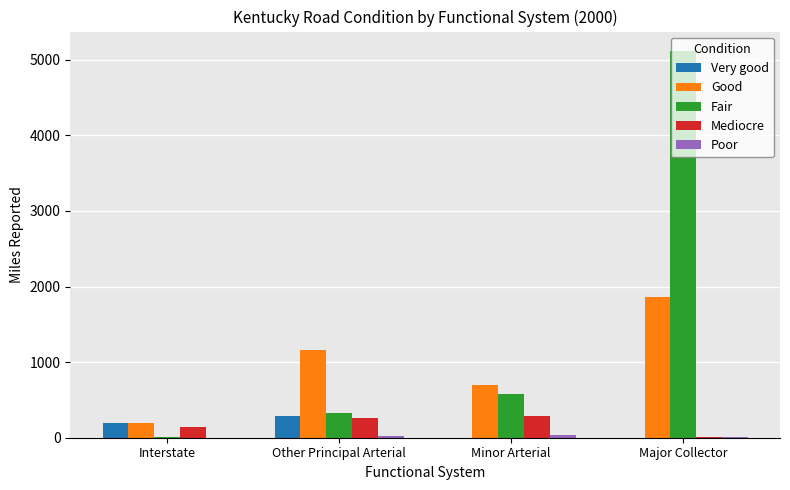

Which series changed the most between Interstate and Other Principal Arterial?

Good